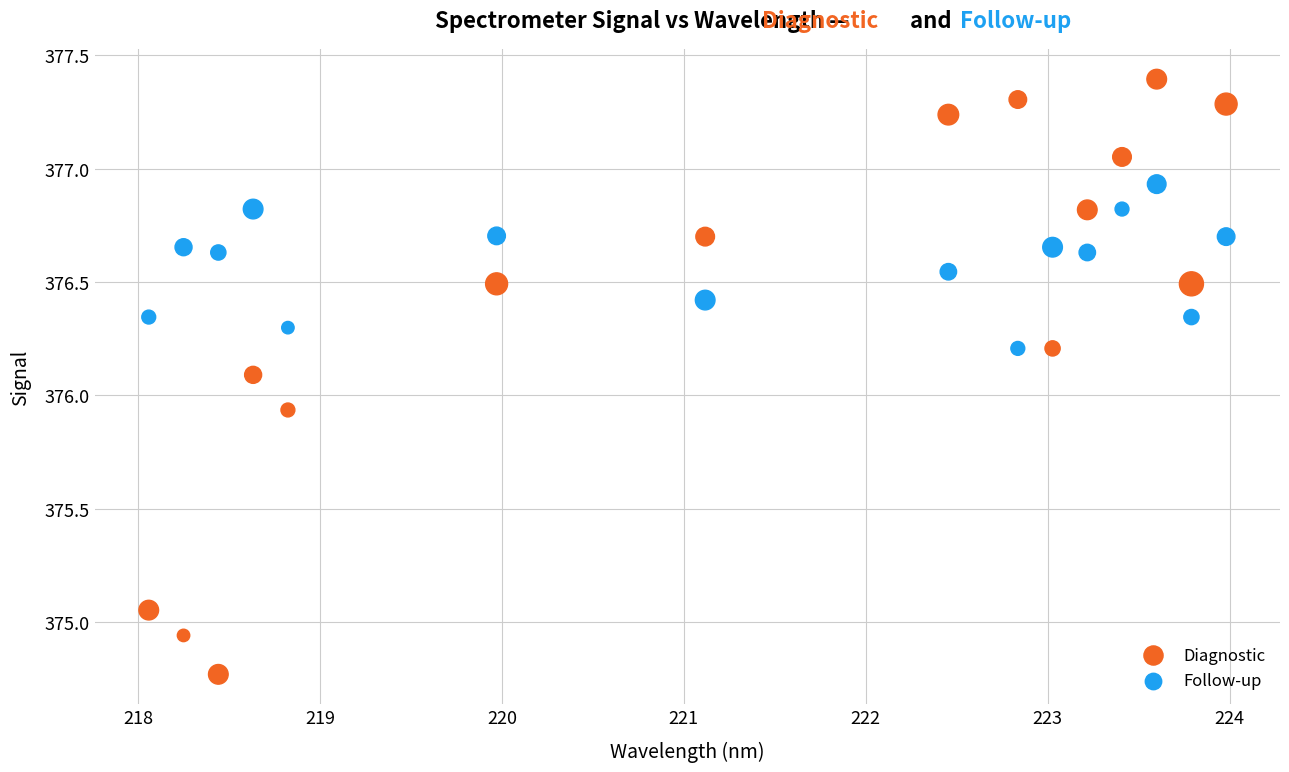

Which series contains the lowest Y value?

Diagnostic